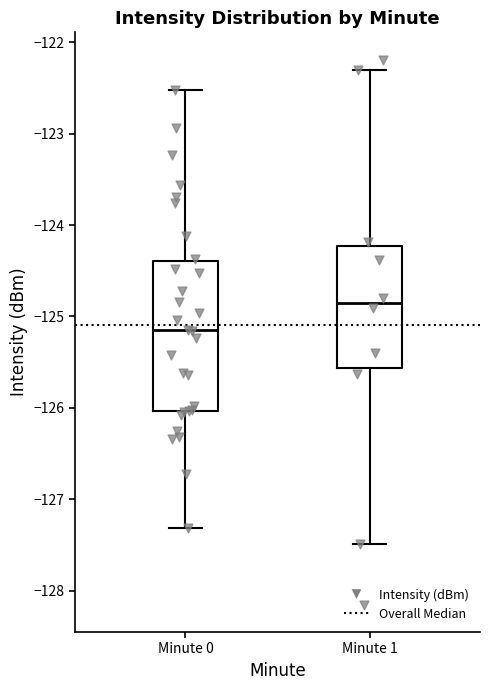

Where does the upper whisker of the box for Minute 1 end on the y-axis? The values are not printed on the chart, so give them approximately, as read against the axis.

-122.3